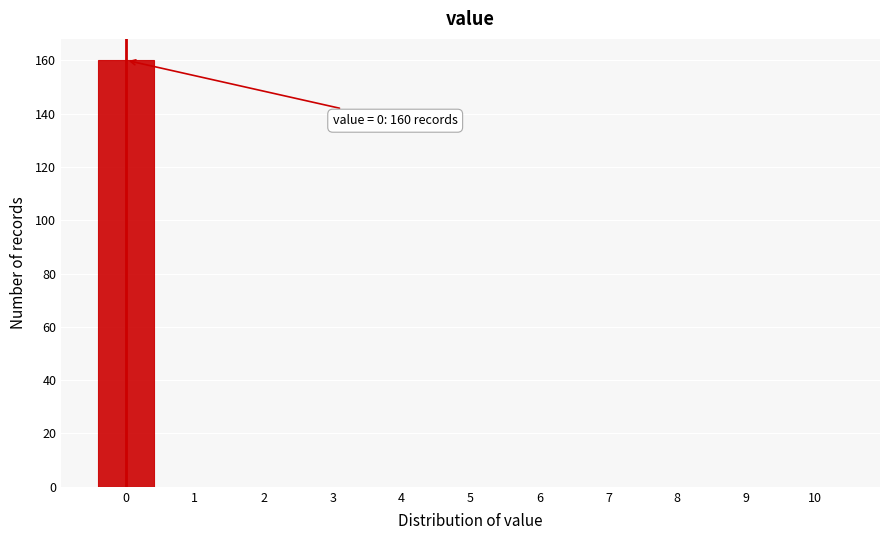

Over which range of the x-axis is the bar tallest?

-0.5 to 0.5